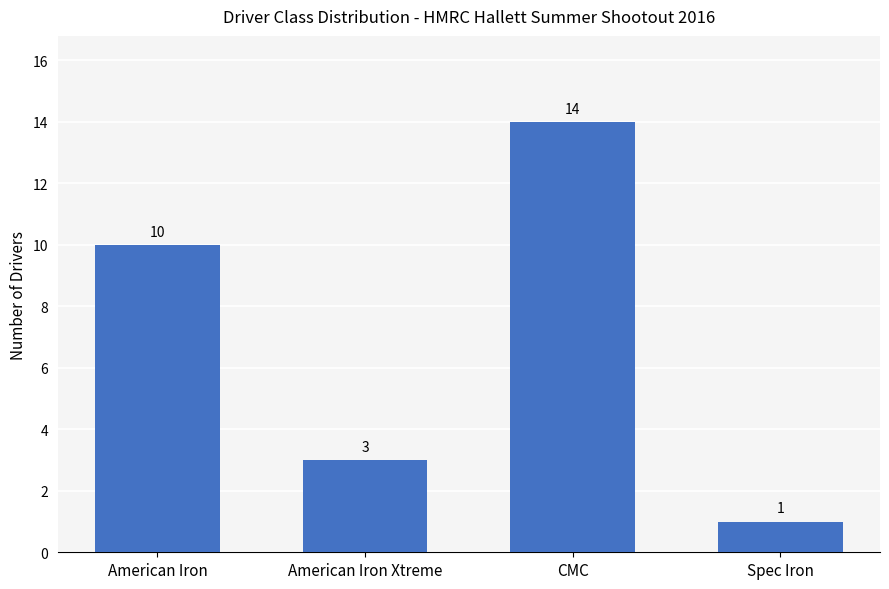

List the labels in order of value, largest first.

CMC, American Iron, American Iron Xtreme, Spec Iron